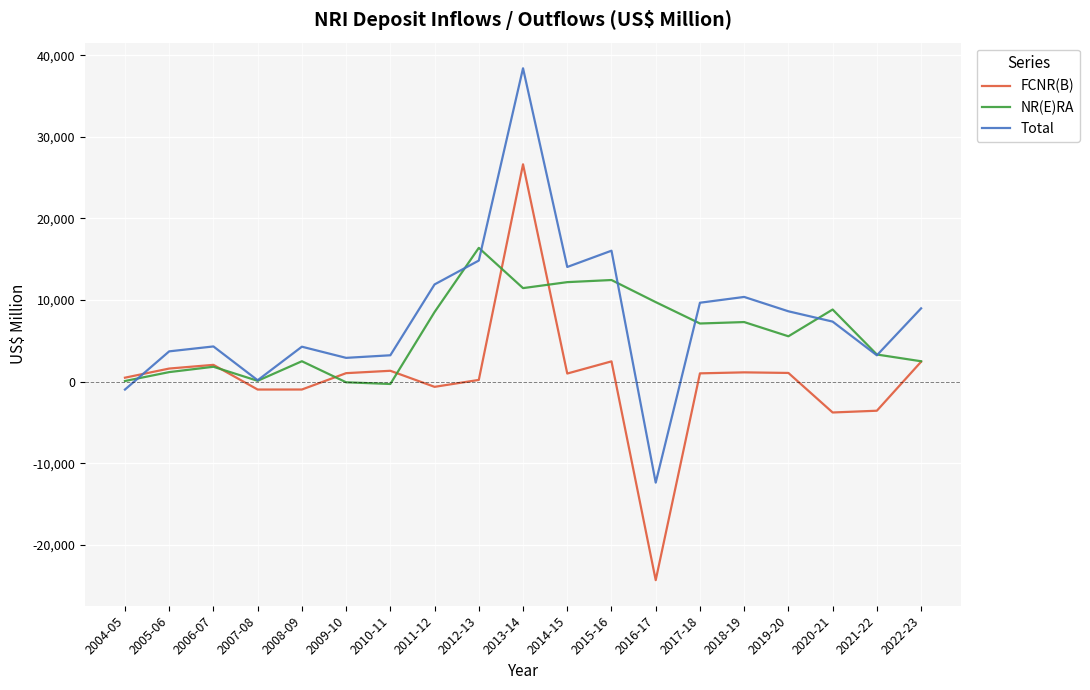

Which series changed the most between 2007-08 and 2009-10?

Total